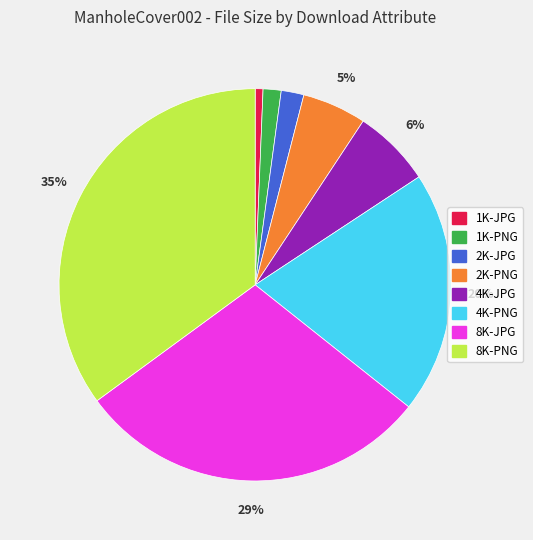

Is the sum of 1K-JPG and 8K-PNG greater than half?

No